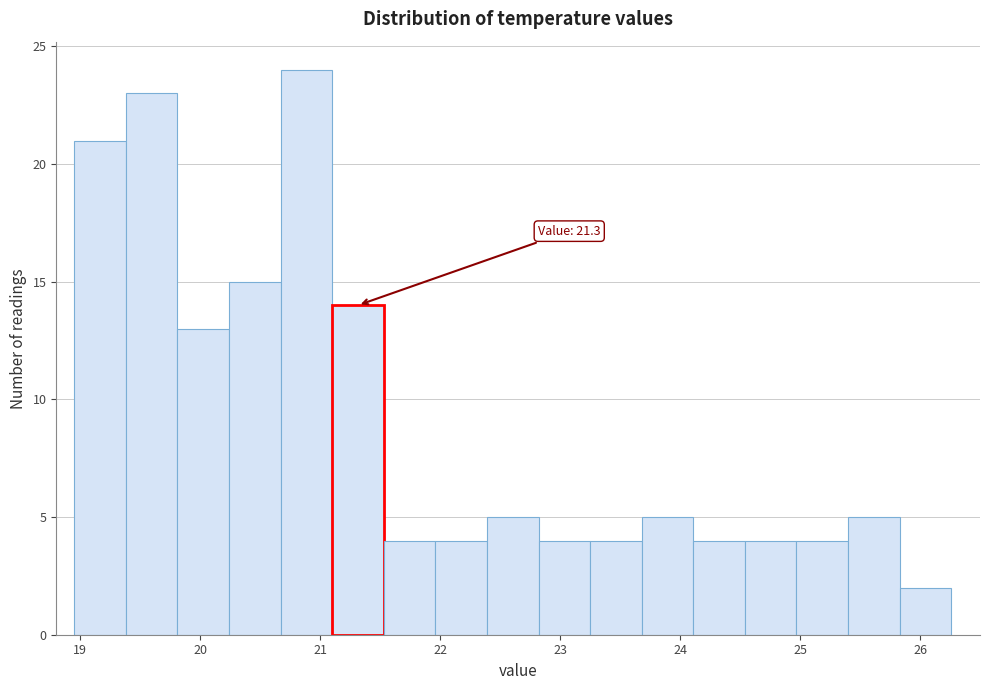

Which range on the x-axis has the tallest bar?

20.67 to 21.10